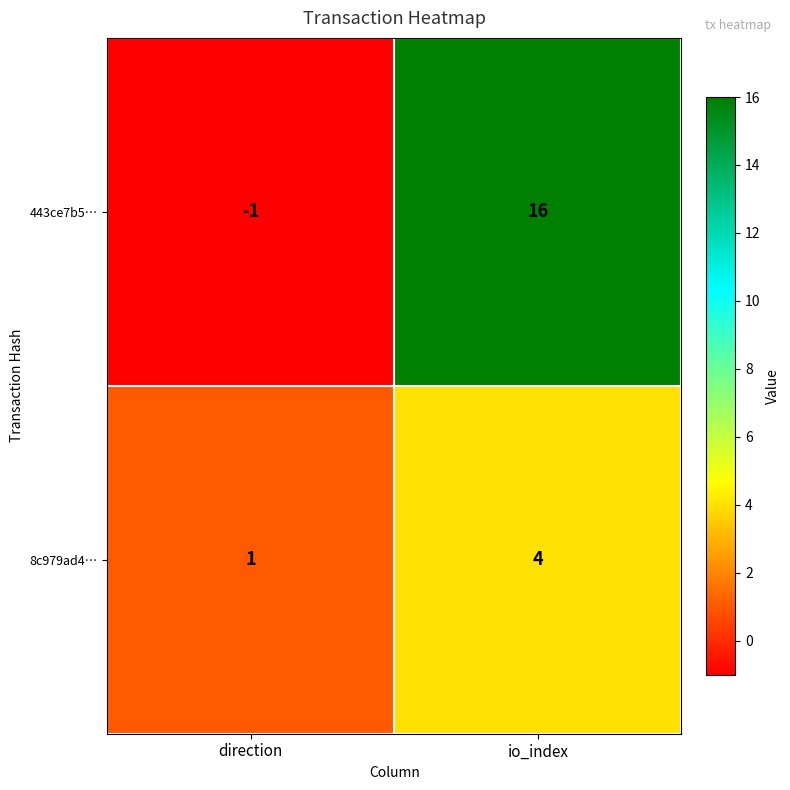

At which label is 443ce7b5… closest to 7?

direction